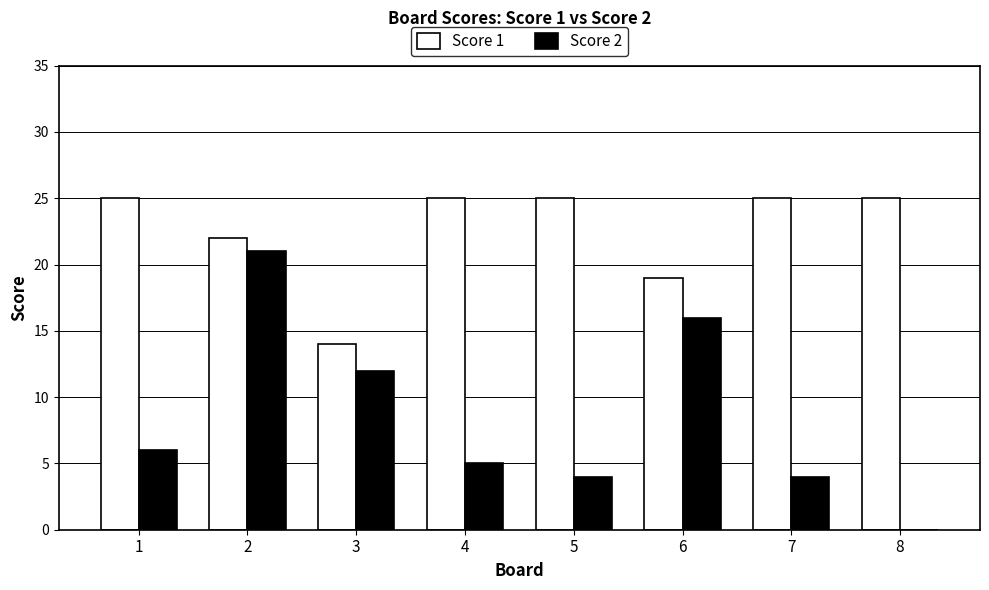

At which category is the sum across all series the highest?

2